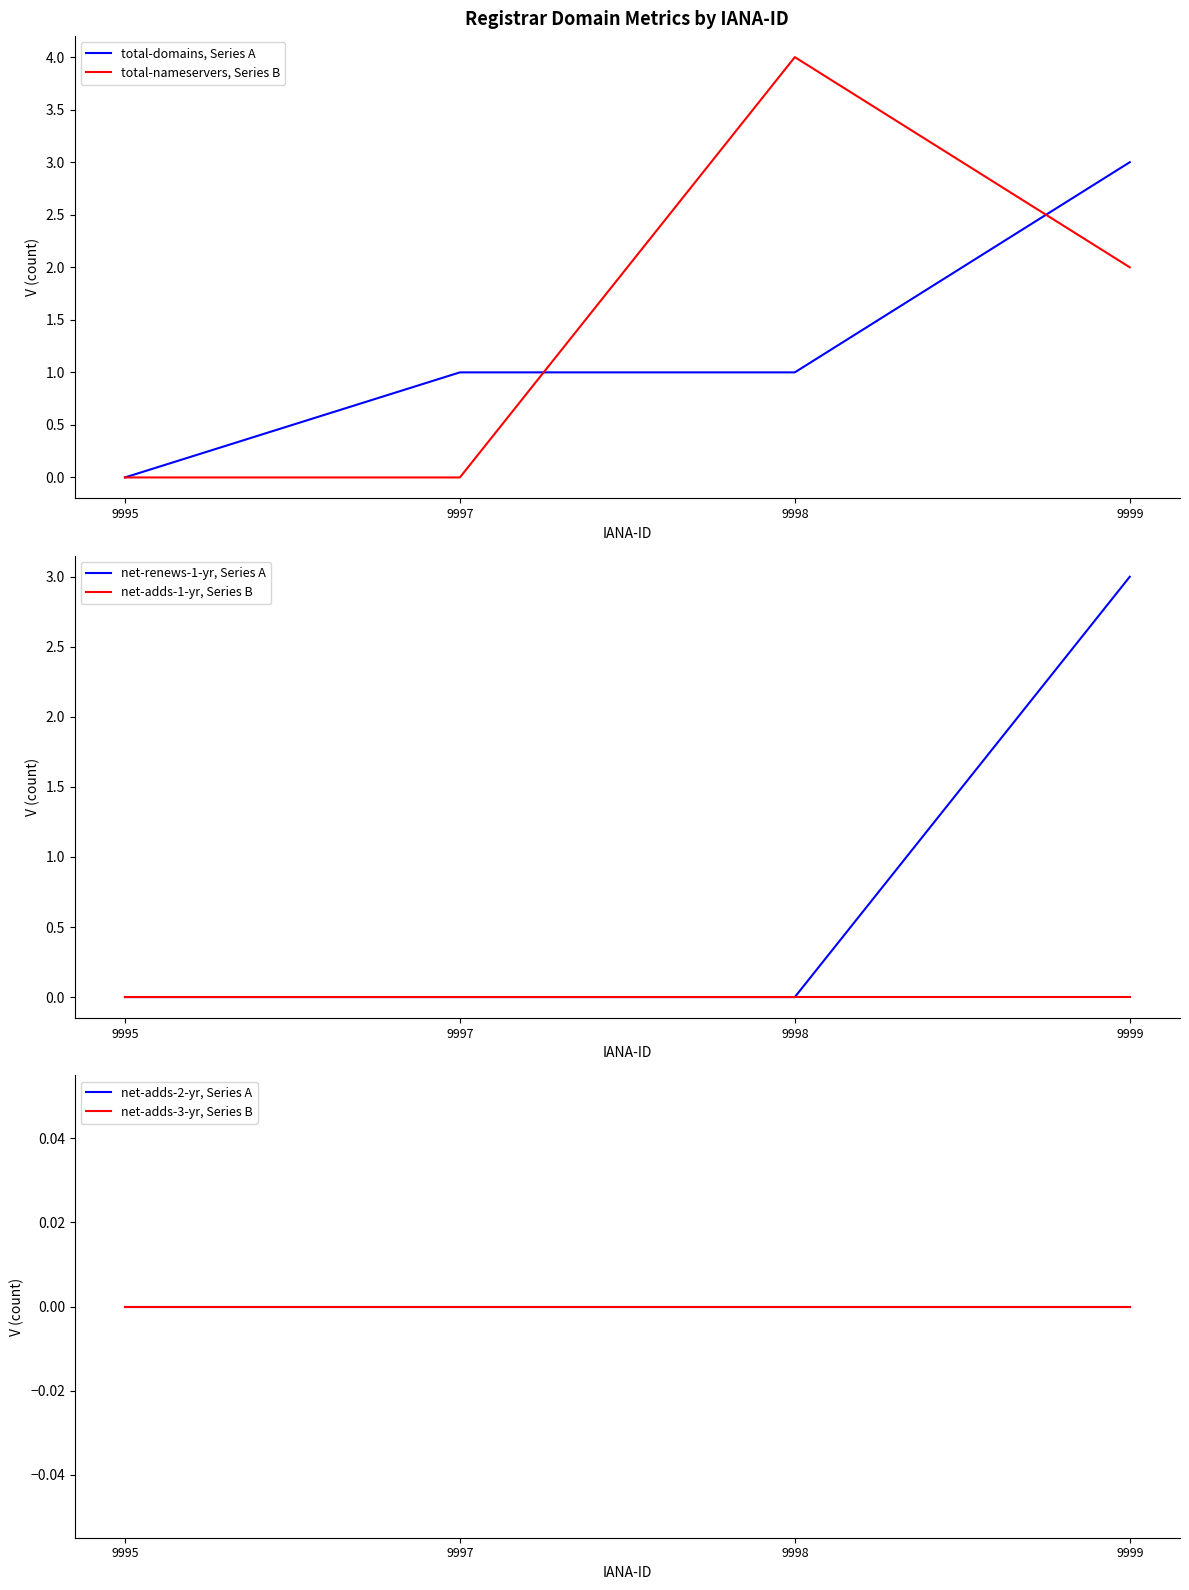

After their last crossing, which series has the higher values: total-nameservers, Series B or total-domains, Series A?

total-domains, Series A